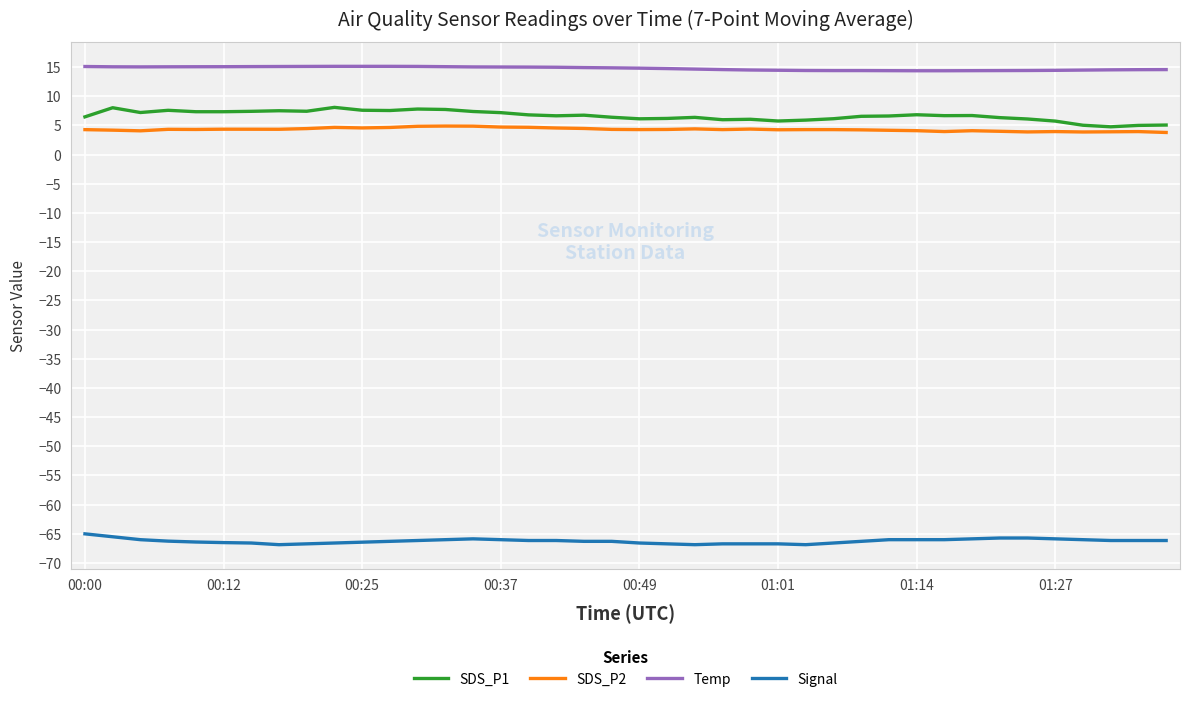

How many series are shown in this chart?

4